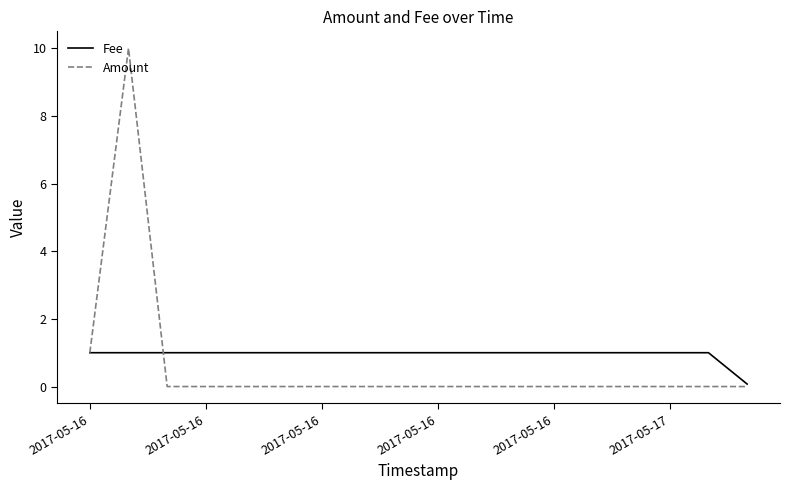

Which series has the largest range (max minus min)?

Amount